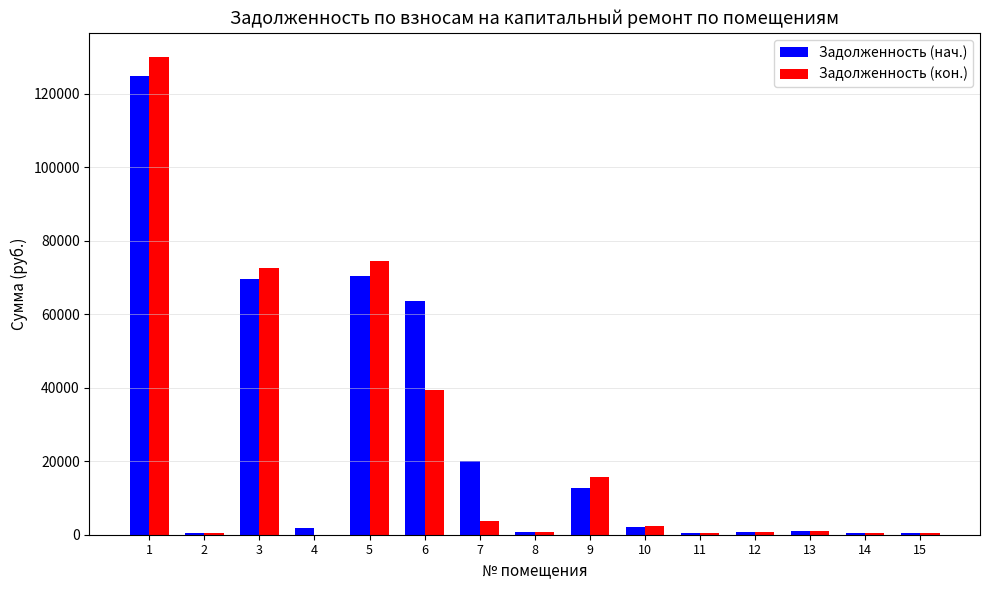

What is the sum of all Задолженность (нач.) values?

369110.1